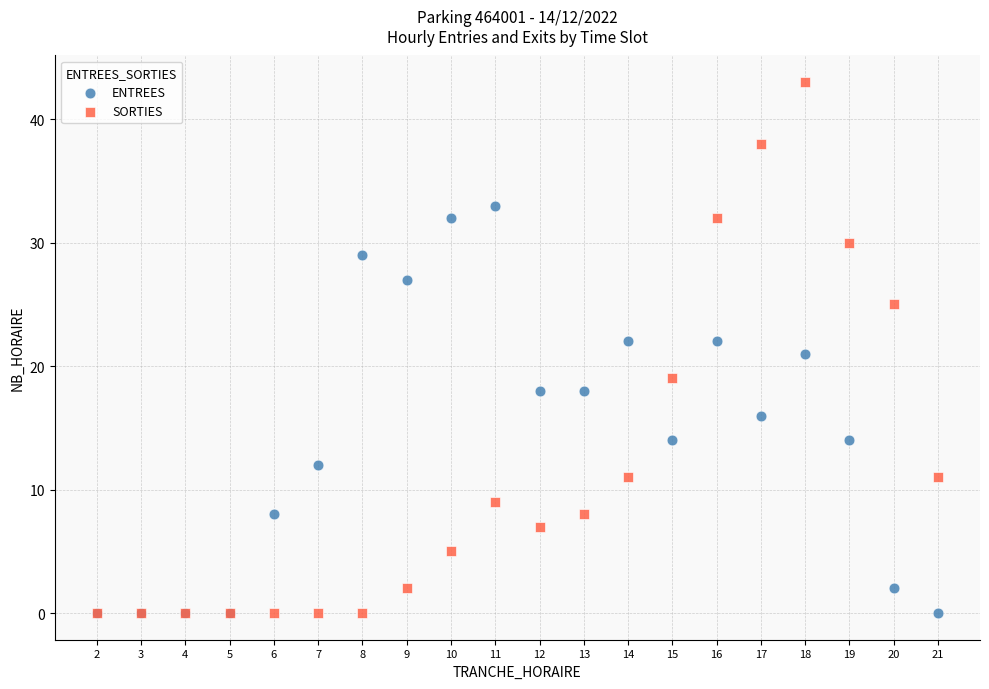

What are all the series names shown in the legend?

ENTREES, SORTIES